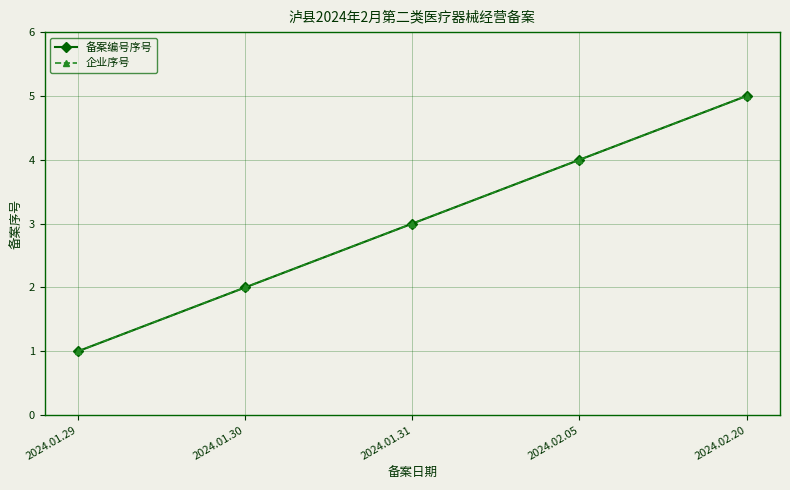

True or false: 备案编号序号 and 企业序号 intersect in this chart.

False